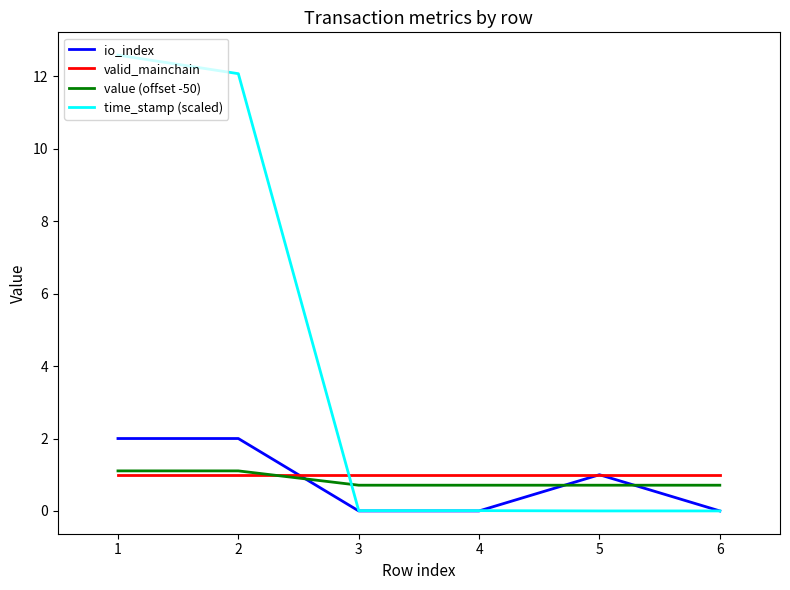

The io_index series shows -1.1 at 3. True or false?

False